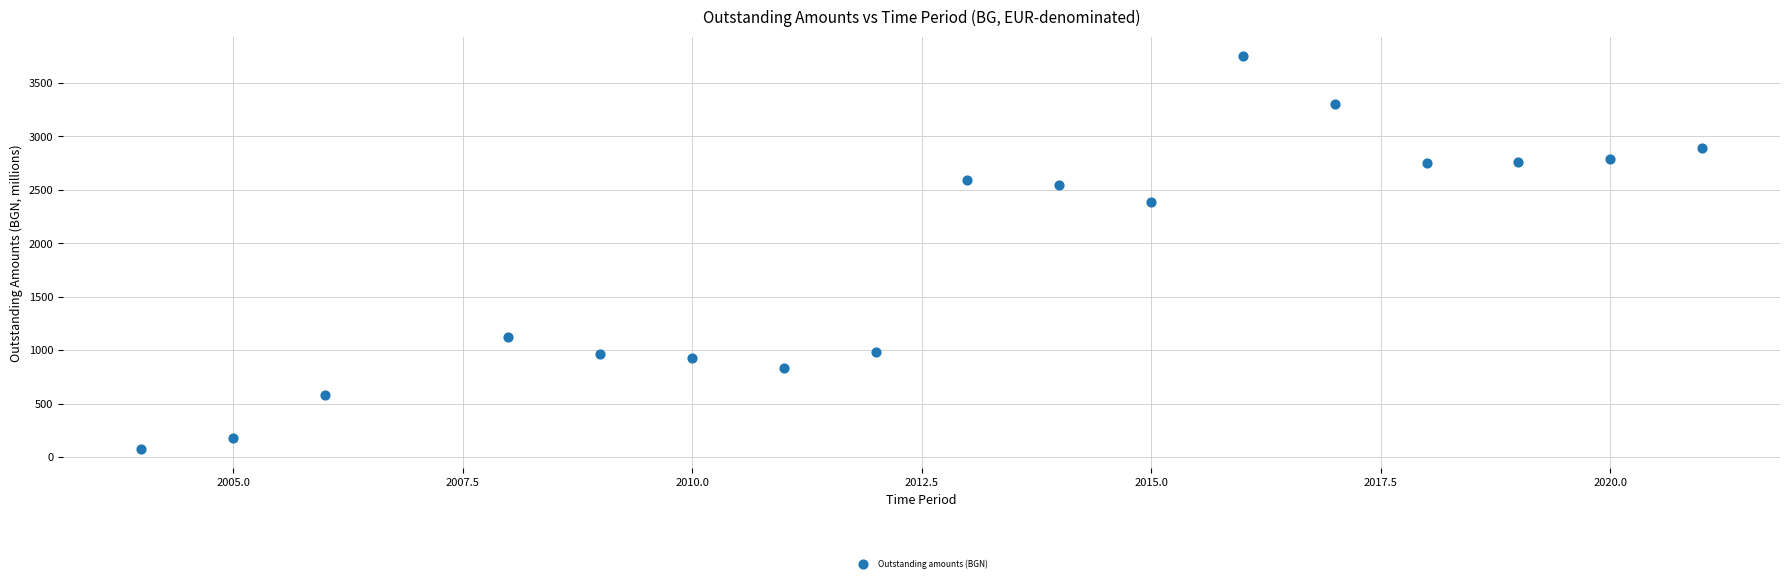

What Y value in the scatter plot is closest to 1913?

2382.3